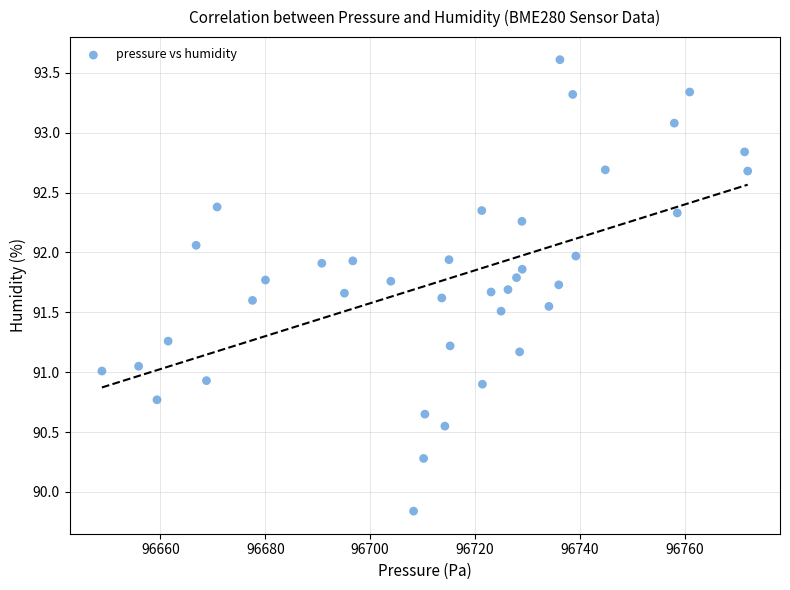

What is the range of Y values (max minus min)?

3.8